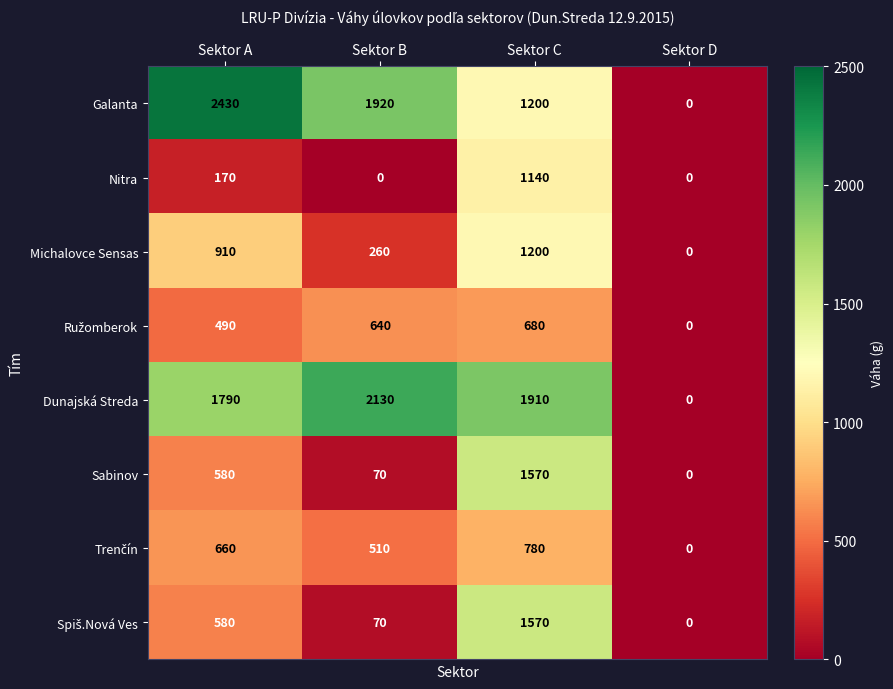

What is the difference between the highest and lowest values at Sektor B?

2130